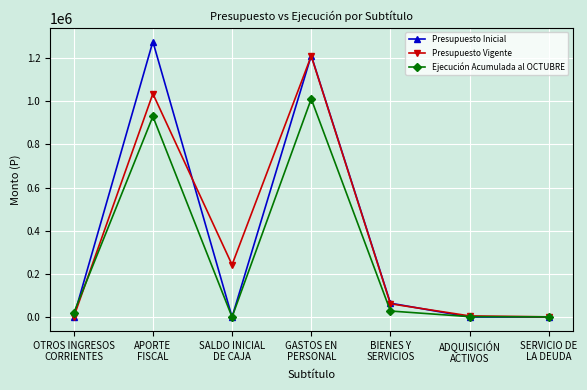

What position from the left is ADQUISICIÓN
ACTIVOS?

6